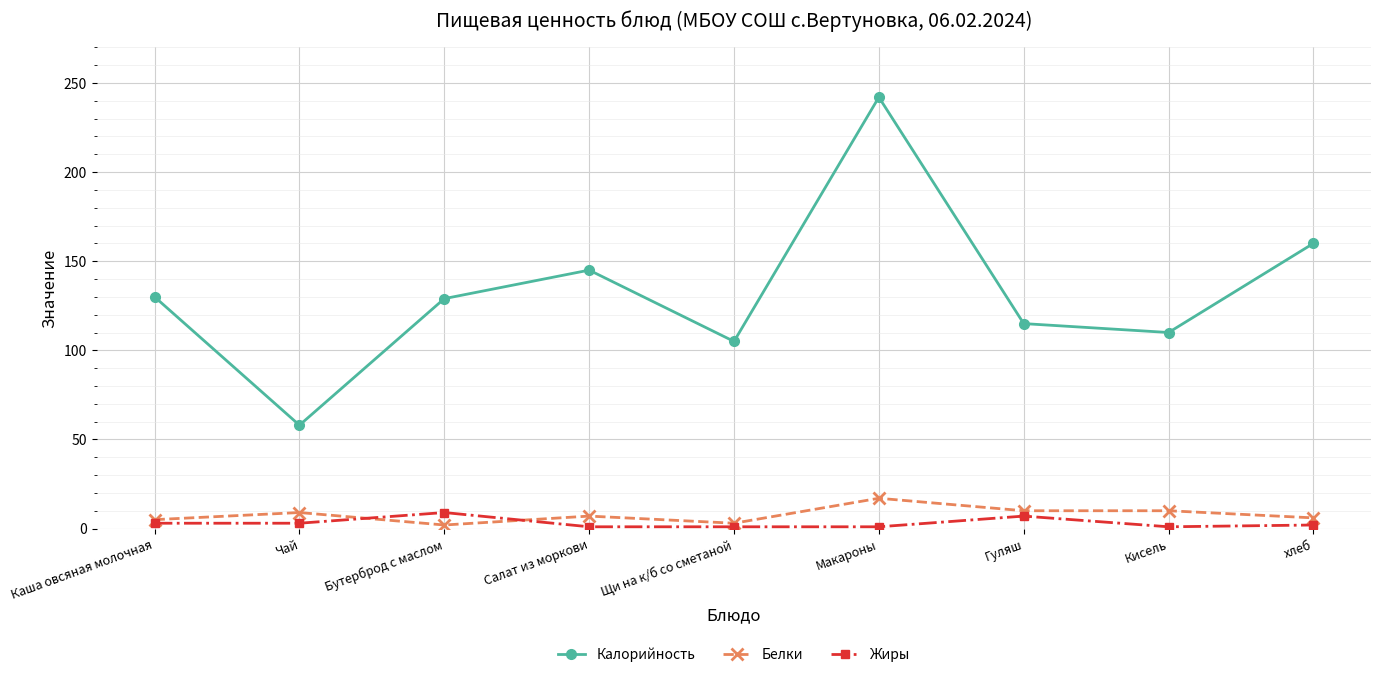

At Макароны, list the series in order from largest to smallest.

Калорийность, Белки, Жиры